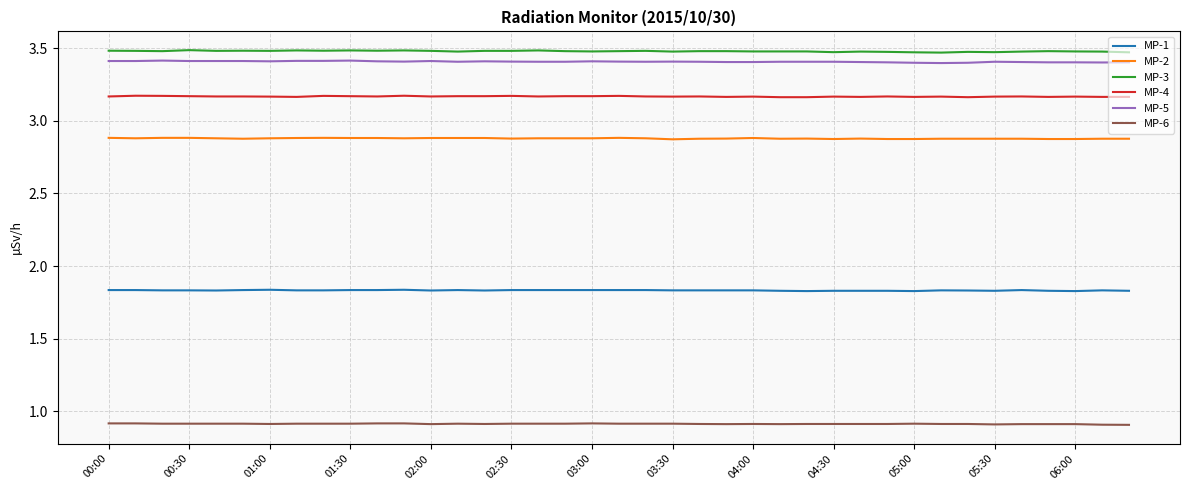

What is the maximum value for MP-6?

0.9